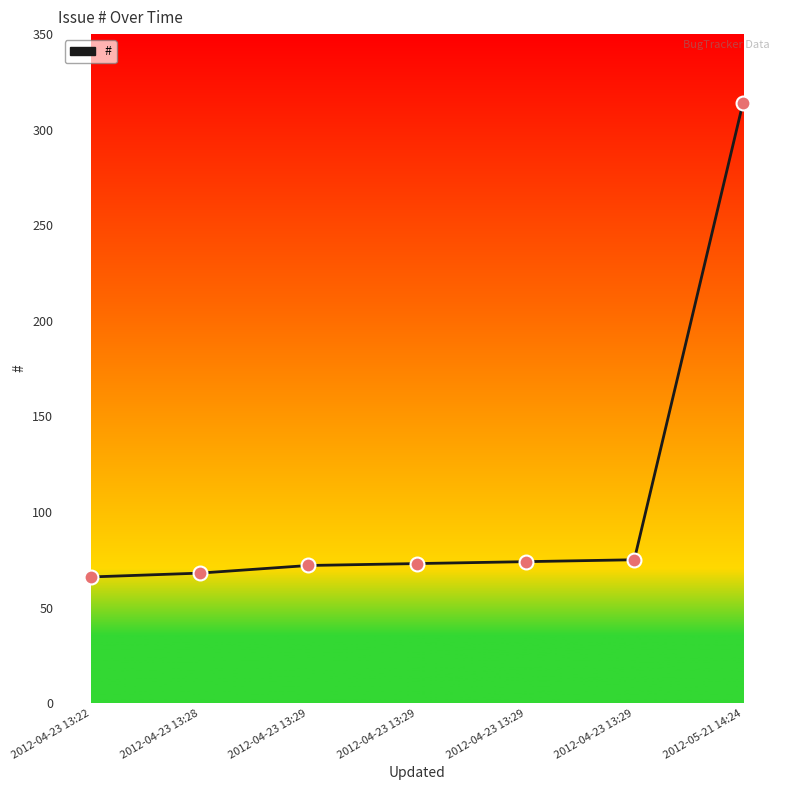

What is the change in value from 2012-04-23 13:28 to 2012-04-23 13:29?

+4